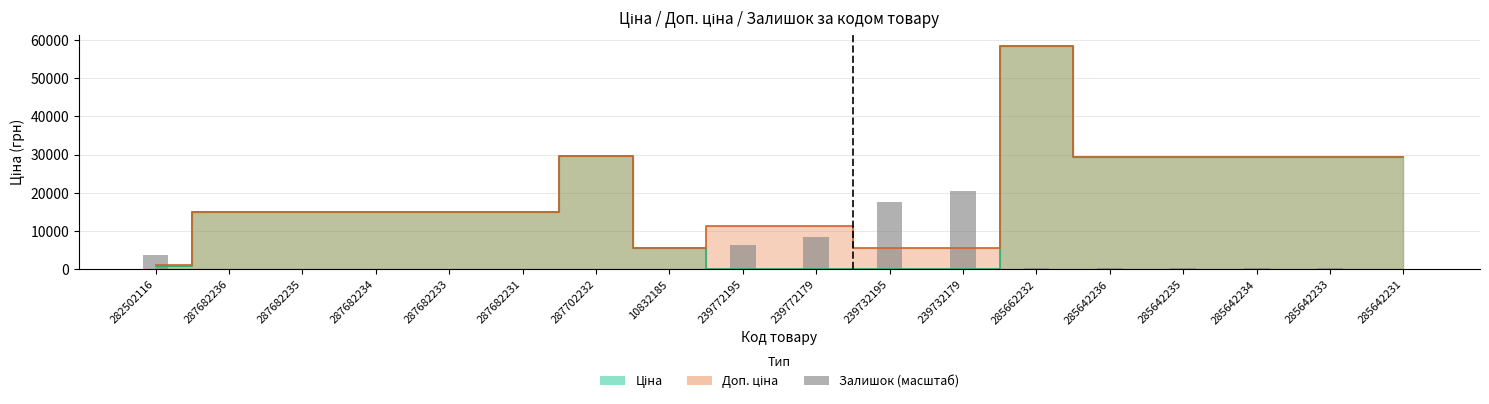

At which label is the value closest to 10224?

239772179